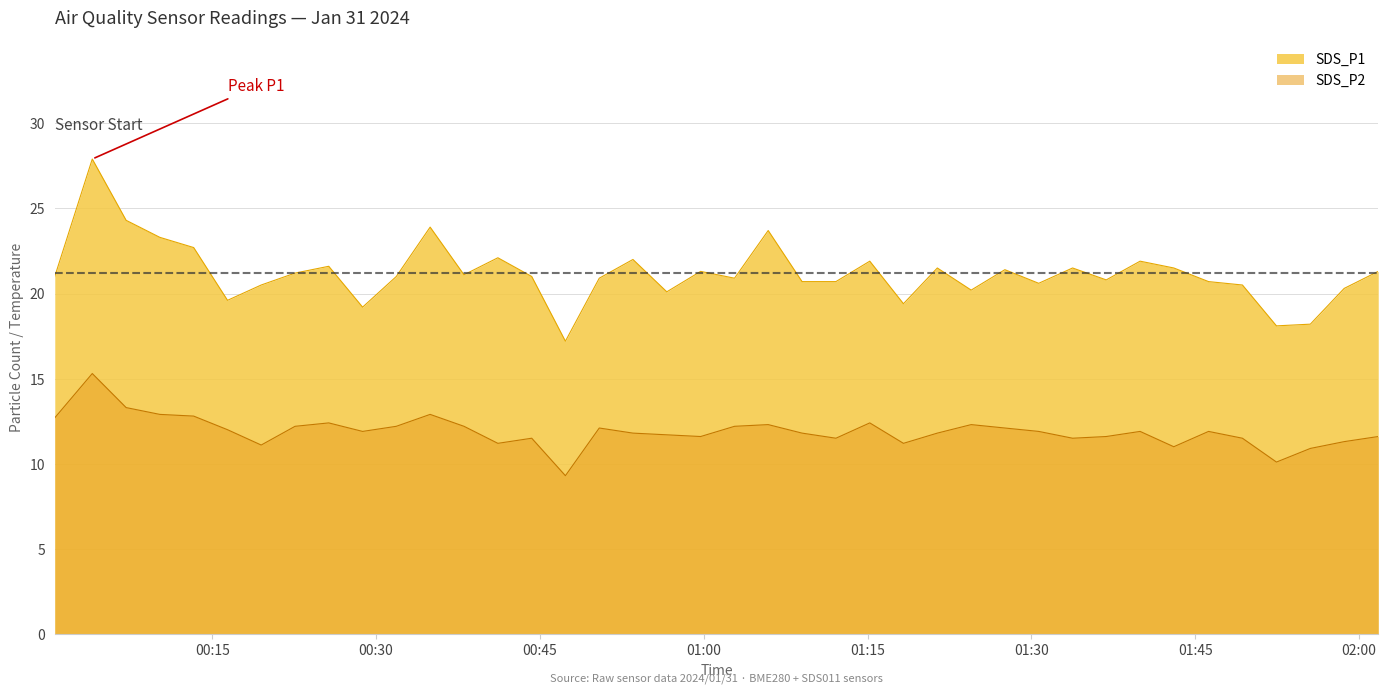

What is the smallest value displayed?

9.3